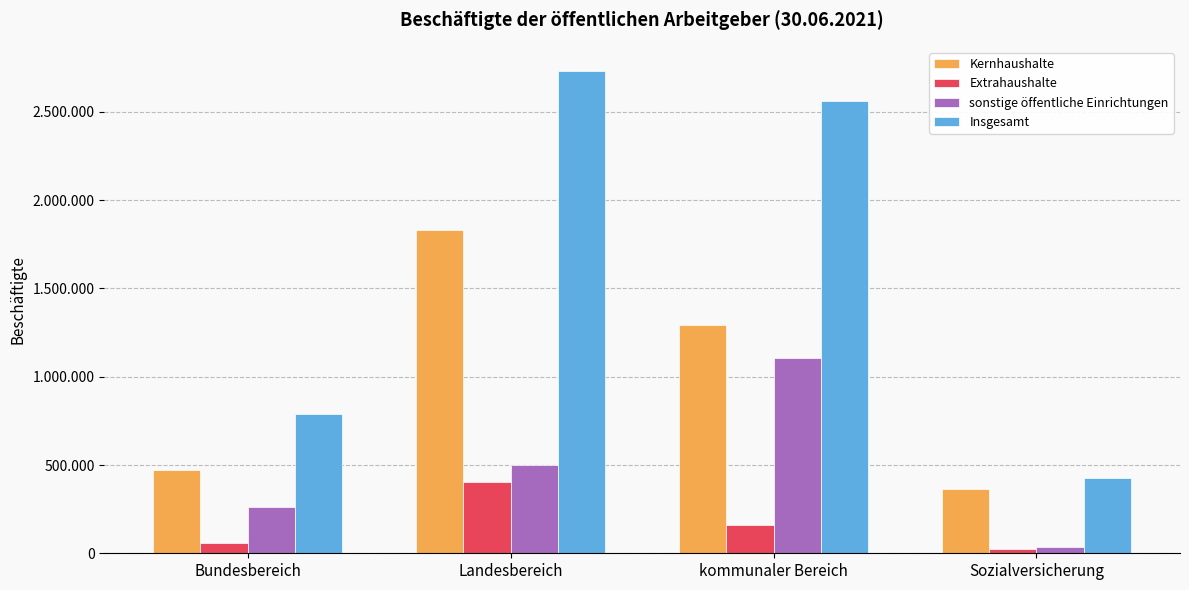

Reading right to left, extract all data points from this chart.

Kernhaushalte: 363455	1292675	1829375	470295
Extrahaushalte: 25495	159610	405485	56905
sonstige öffentliche Einrichtungen: 37755	1108615	497475	259540
Insgesamt: 426705	2560900	2732335	786740